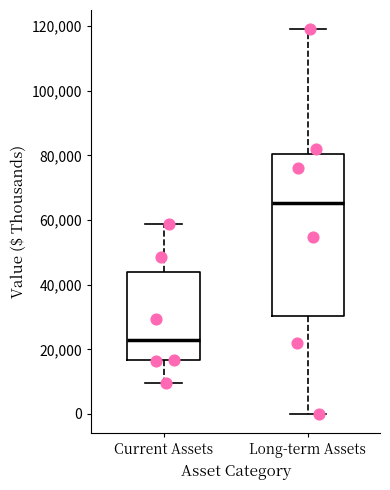

Which box is the tallest, from its lower edge to its upper edge?

Long-term Assets